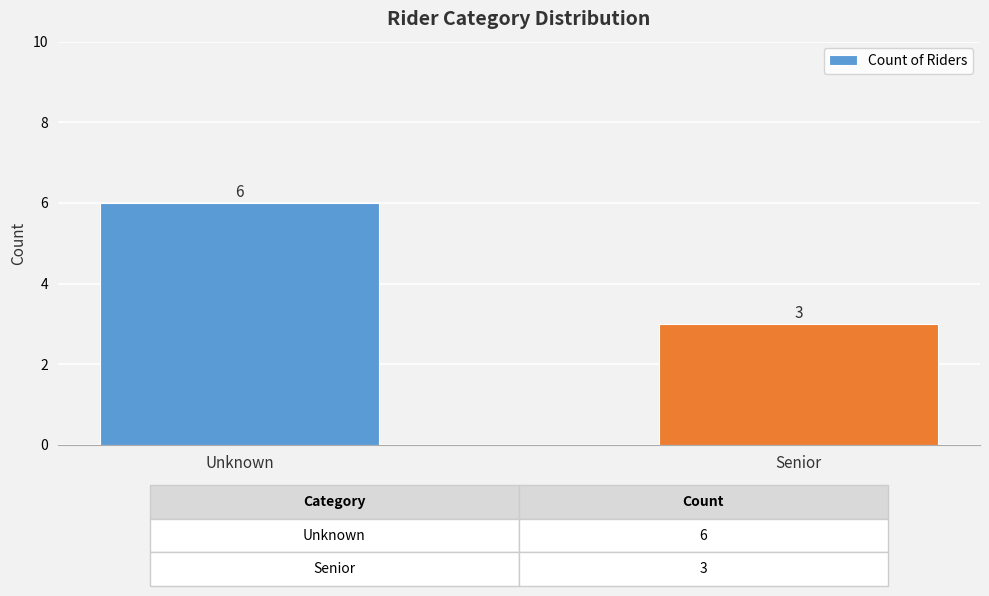

What is the sum of the values at Unknown and Senior?

9